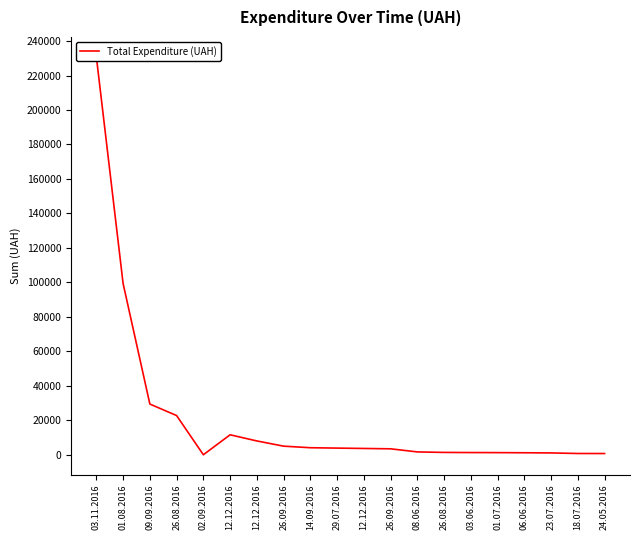

How many interior local peaks (higher than both neighbors) does the data have?

1